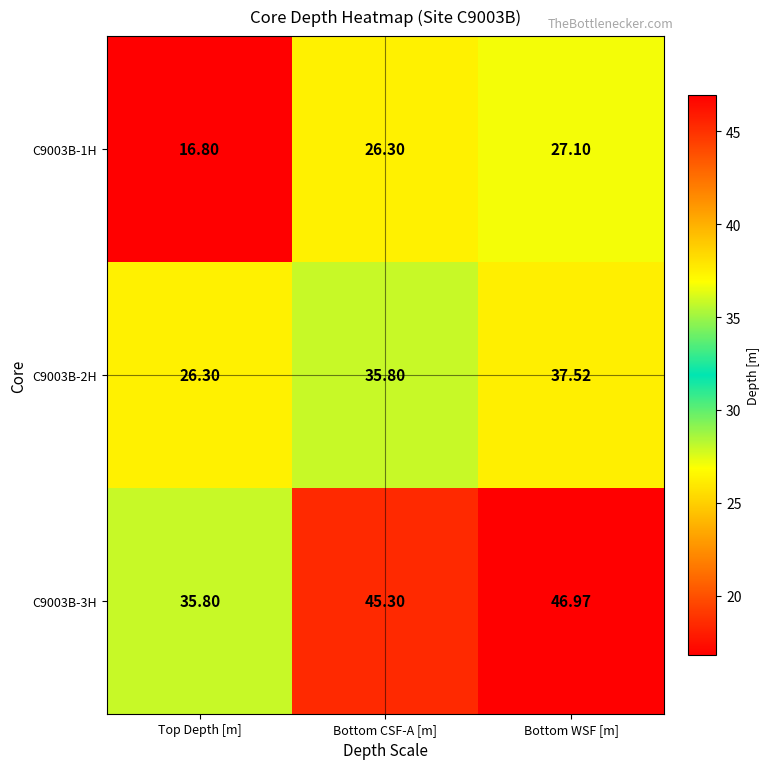

What is the total value across all series at Bottom CSF-A [m]?

107.4